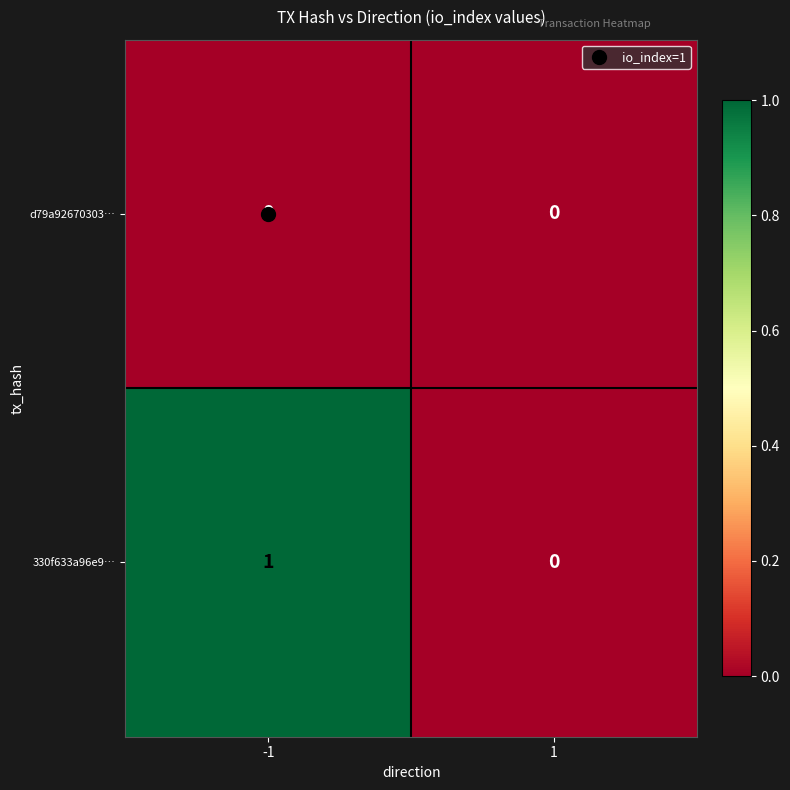

At which category is the sum across all series the highest?

-1